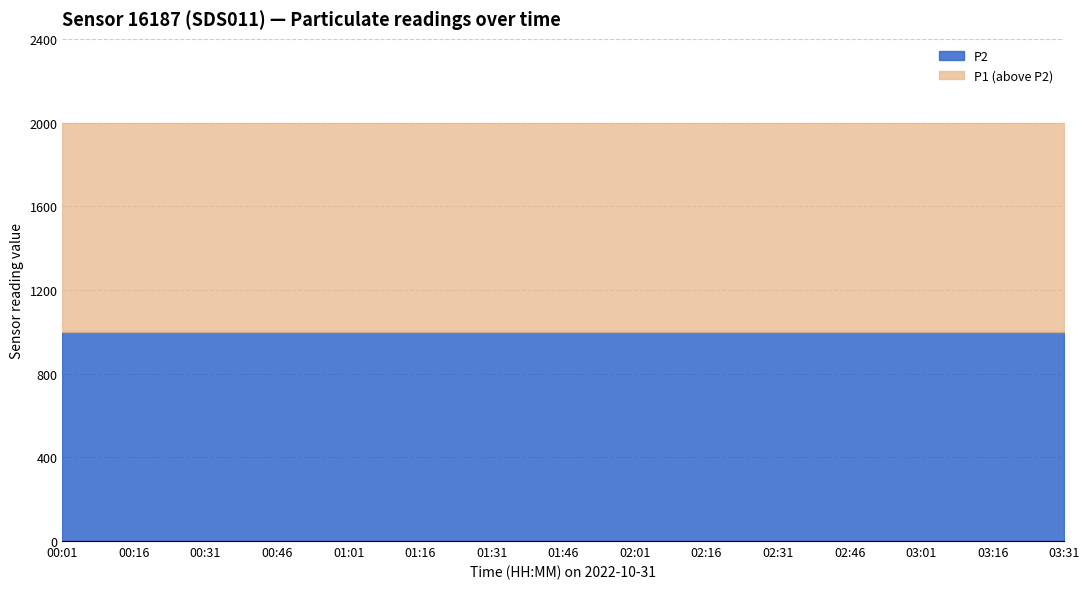

Is it true that P1 equals 1999.9 at 01:31?

True